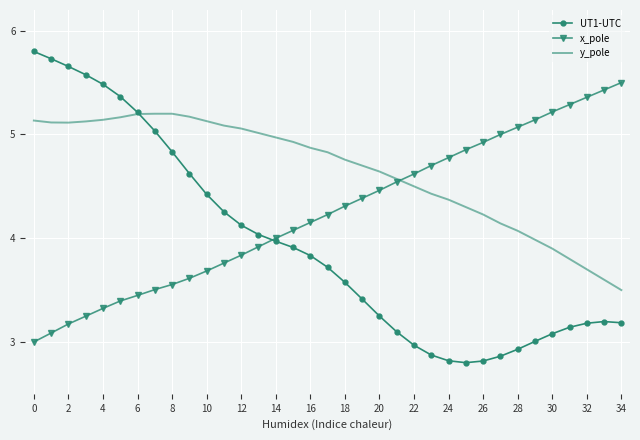

What is the minimum value shown in the chart?

2.8